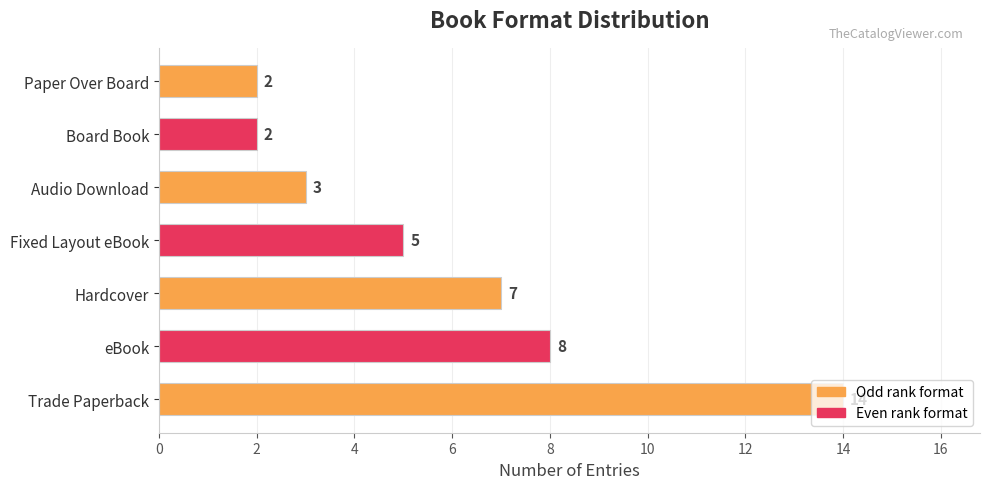

At which label is the value closest to 8?

eBook